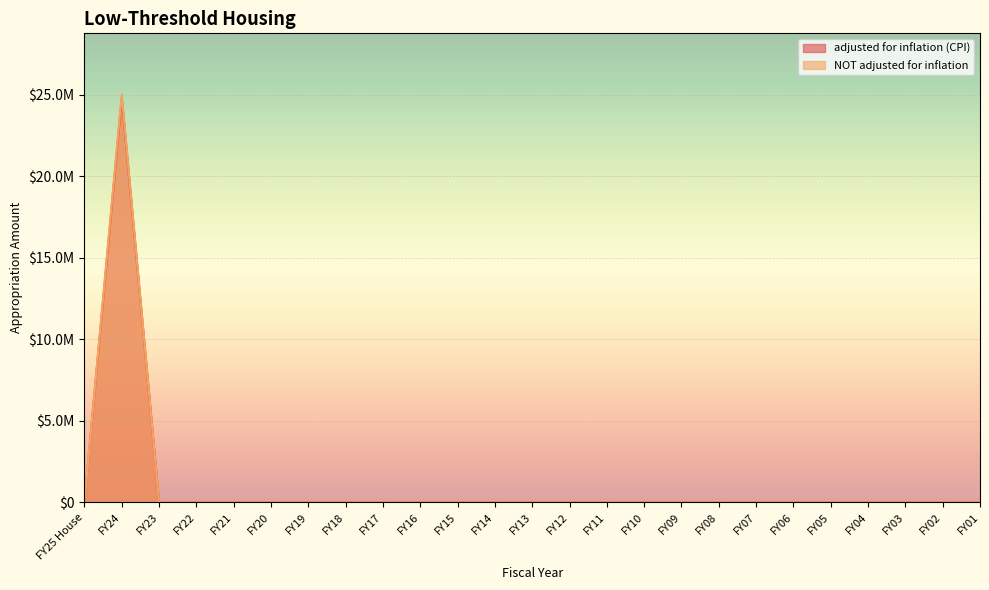

True or false: NOT adjusted for inflation and adjusted for inflation (CPI) cross at least once.

False